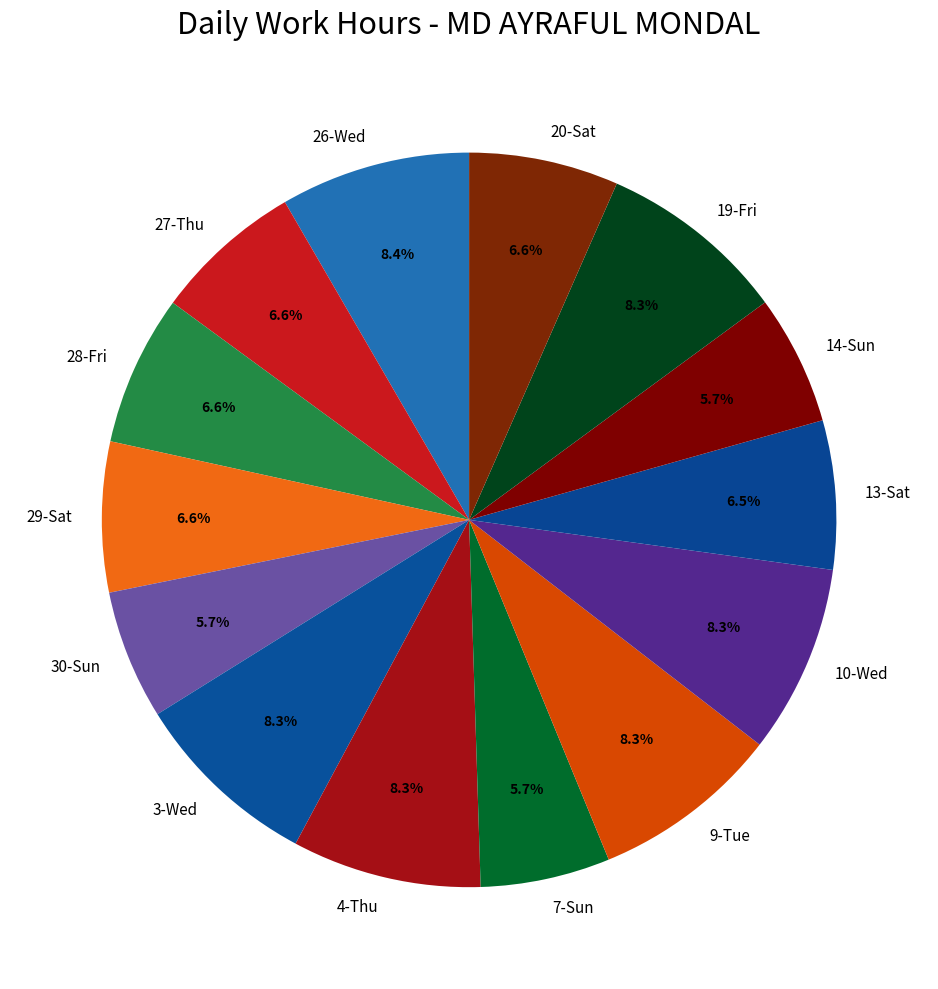

To the nearest percent, what percentage of the pie is 27-Thu?

7%